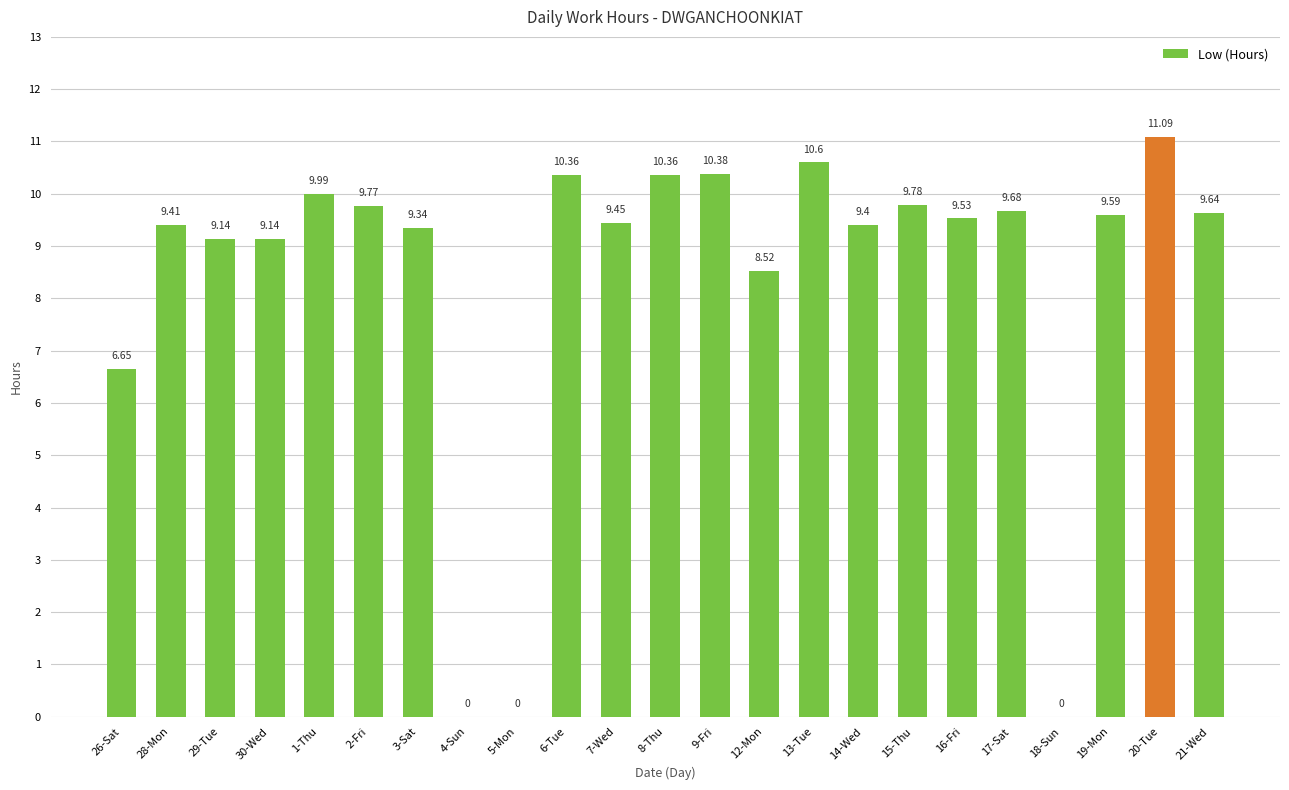

What is the average value?

8.3